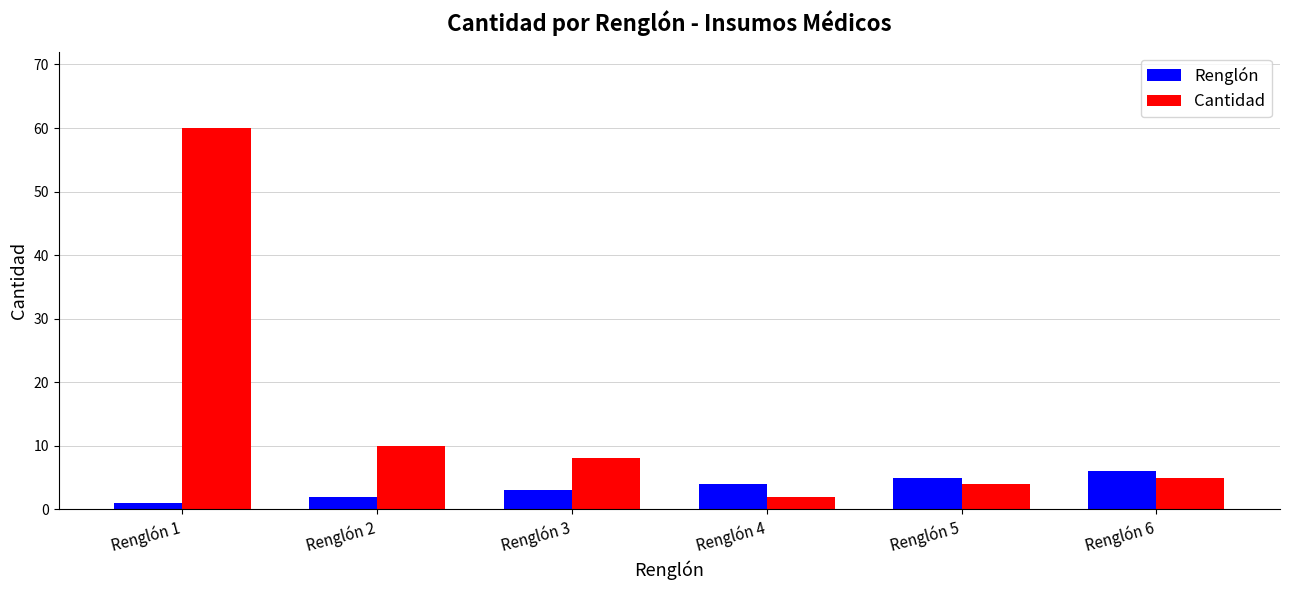

What is the lowest value of the Cantidad series?

2